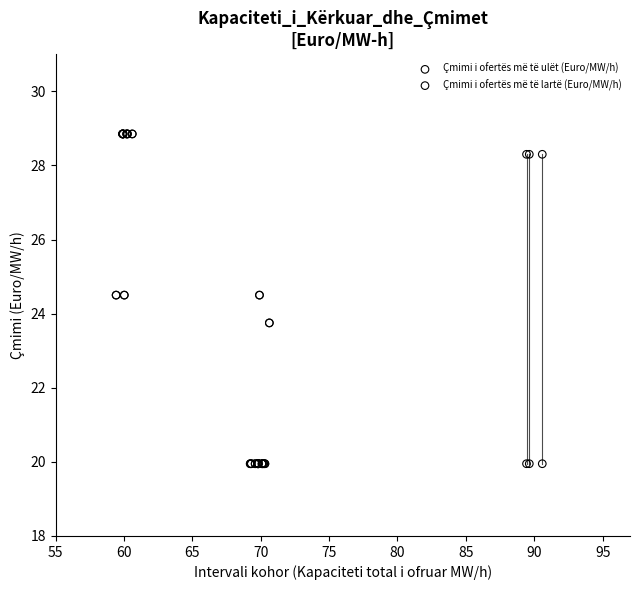

What are all the series names shown in the legend?

Çmimi i ofertës më të ulët (Euro/MW/h), Çmimi i ofertës më të lartë (Euro/MW/h)